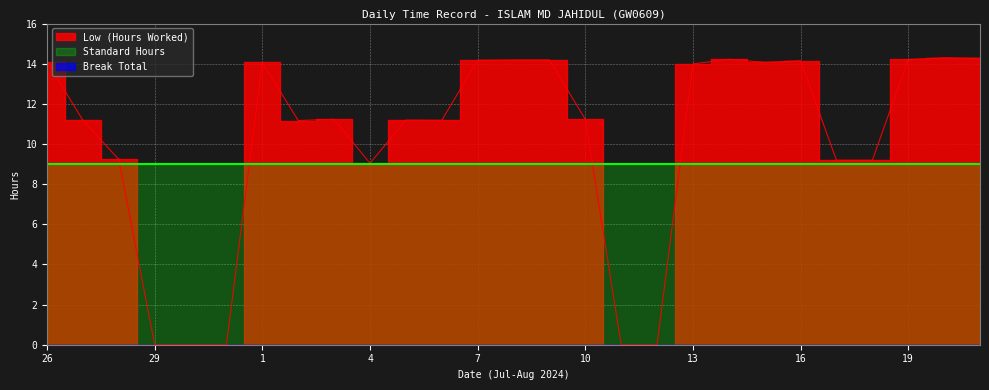

True or false: Break Total and Standard Hours intersect in this chart.

False